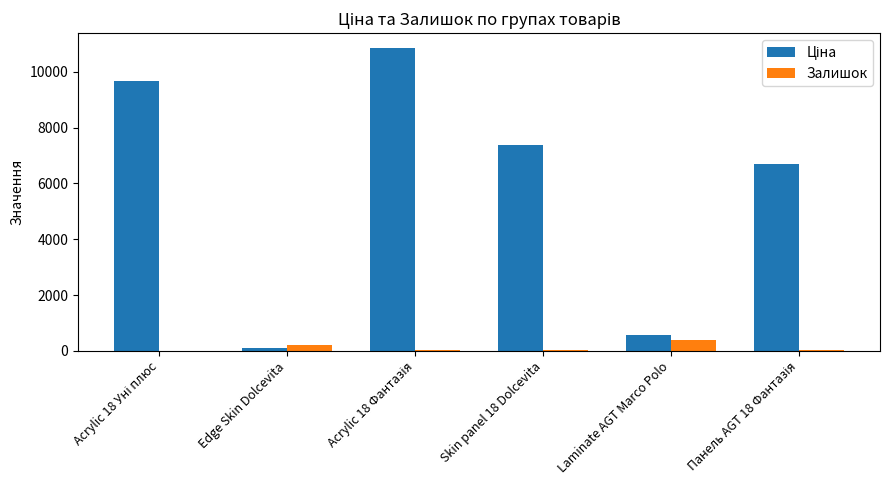

What is the maximum value for Залишок?

405.0